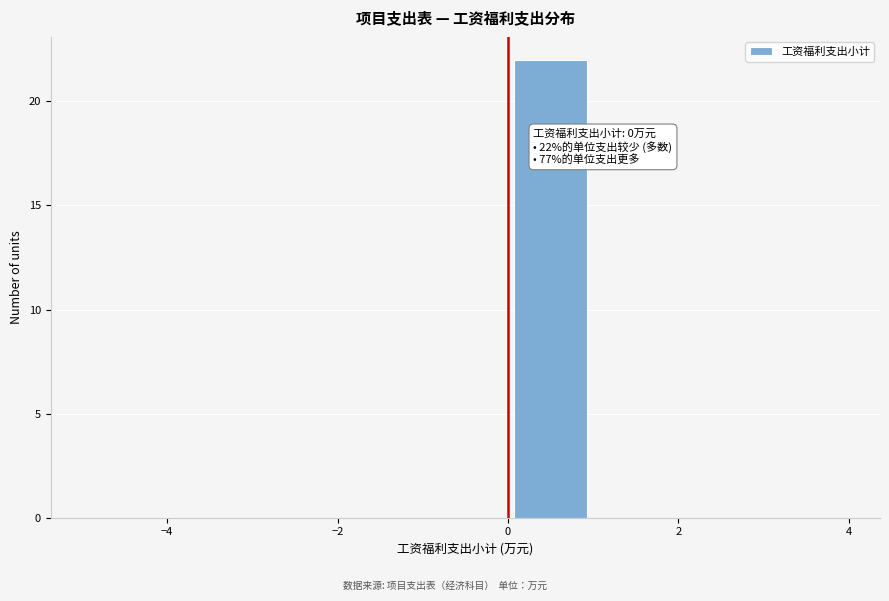

Which range on the x-axis has the tallest bar?

0 to 1